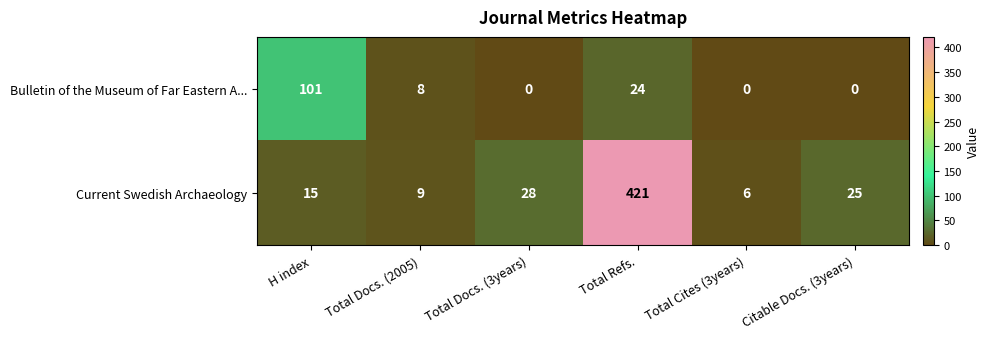

The value of Bulletin of the Museum of Far Eastern A... at H index is 101. True or false?

True